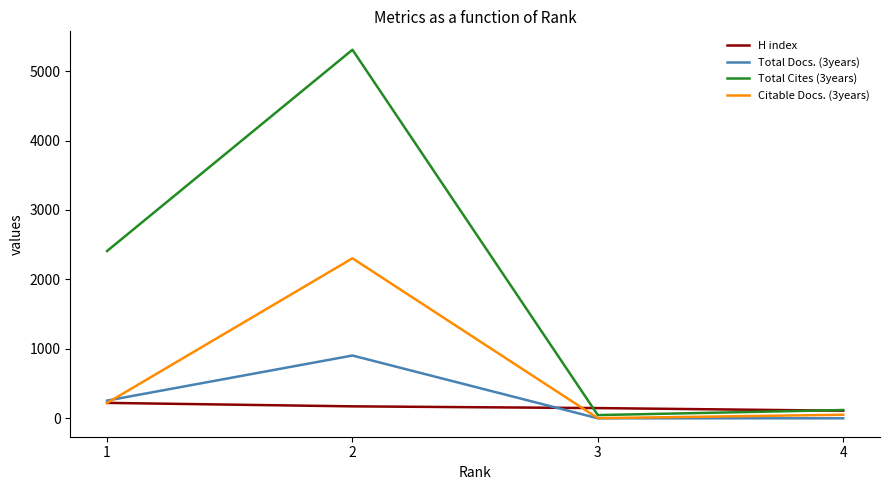

At which category does Citable Docs. (3years) reach its first local peak?

2